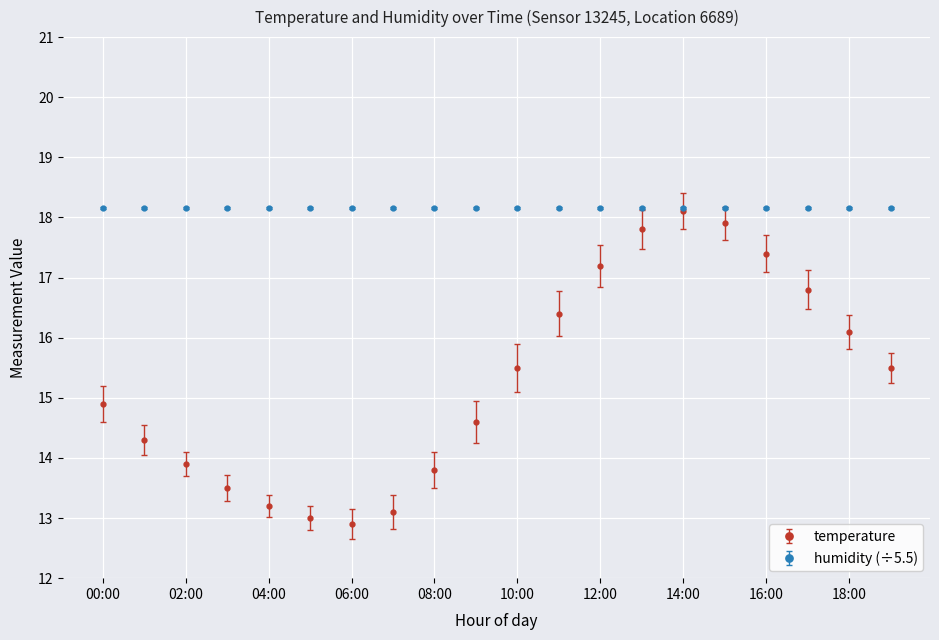

True or false: temperature has more than 2 points higher than both neighbors.

False